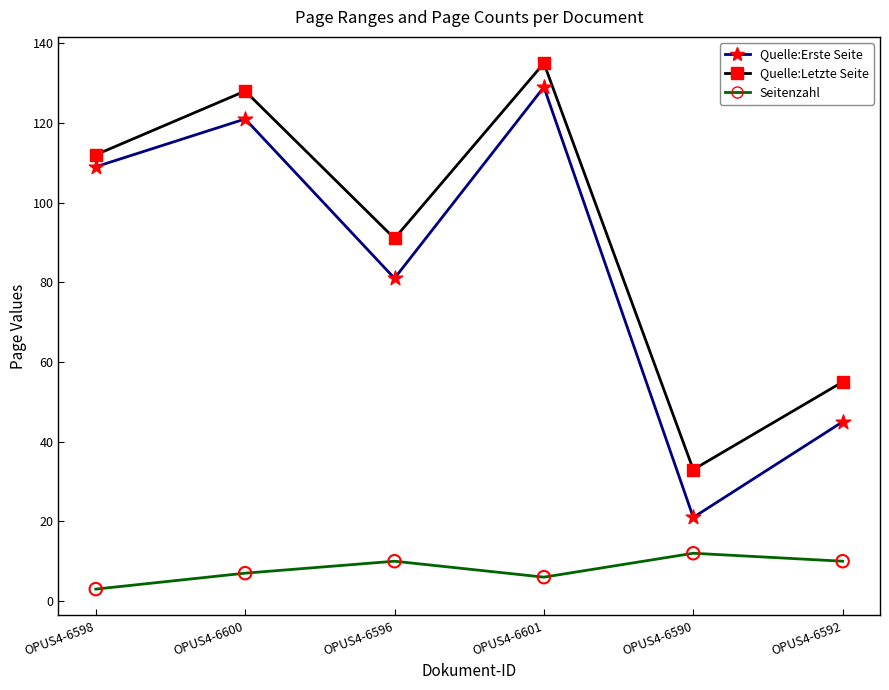

Which series has the largest total across all categories?

Quelle:Letzte Seite